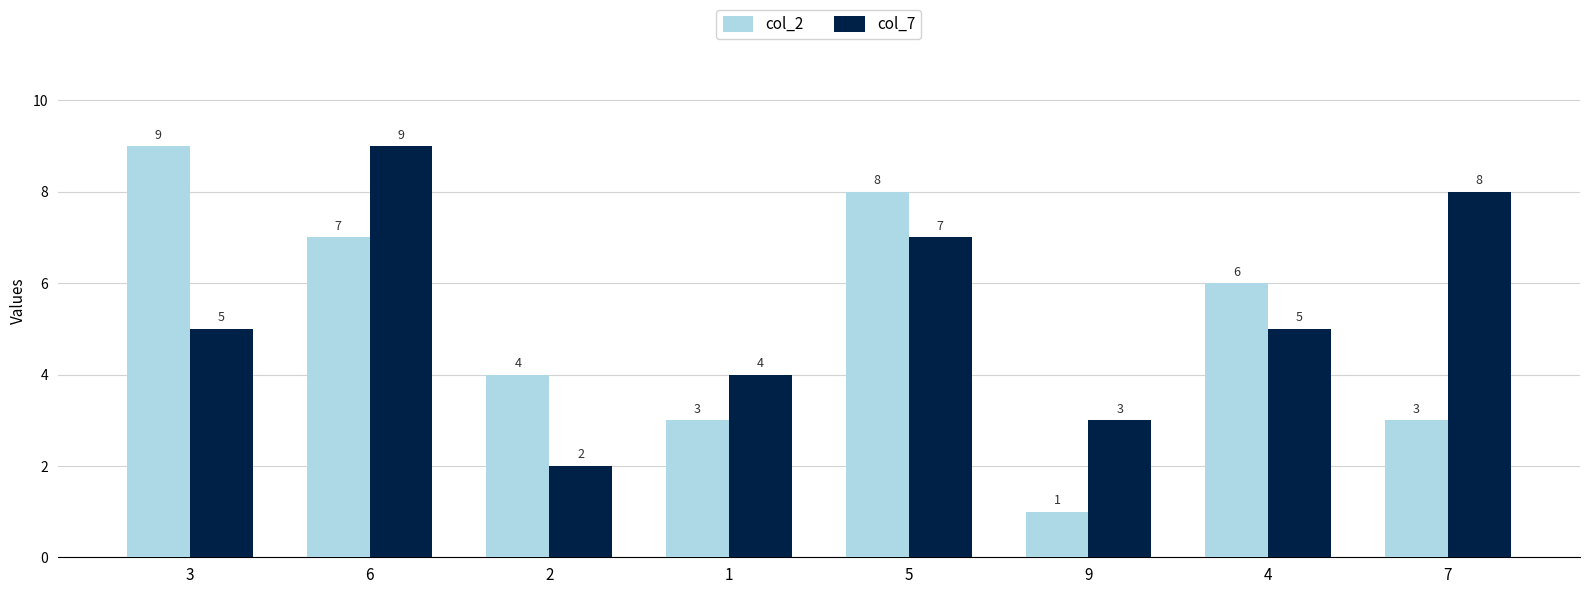

How many distinct data groups are displayed?

2